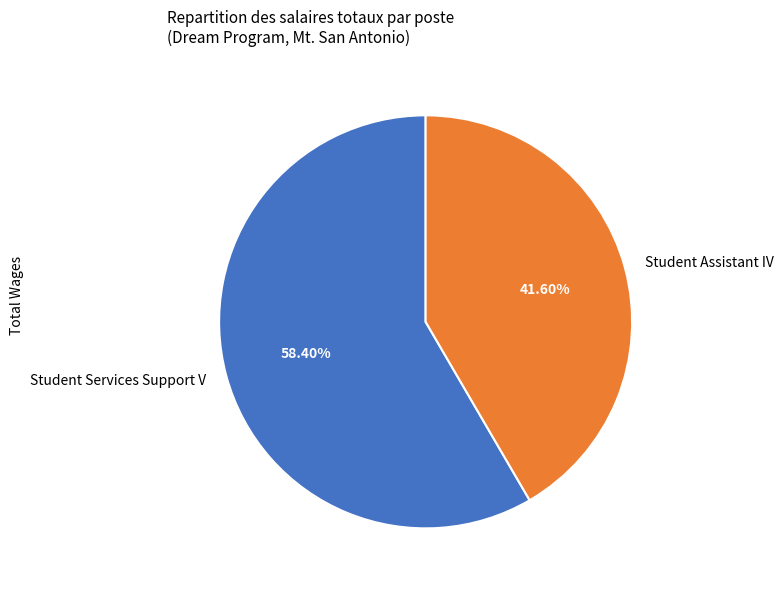

What is the majority slice?

Student Services Support V